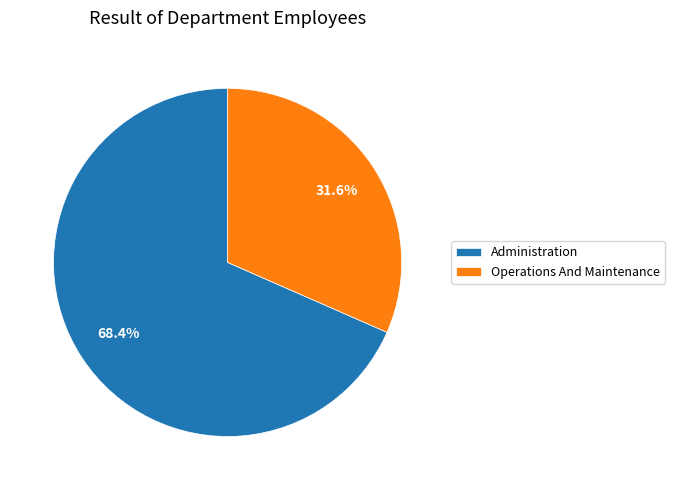

To the nearest percent, what portion does Operations And Maintenance represent?

32%